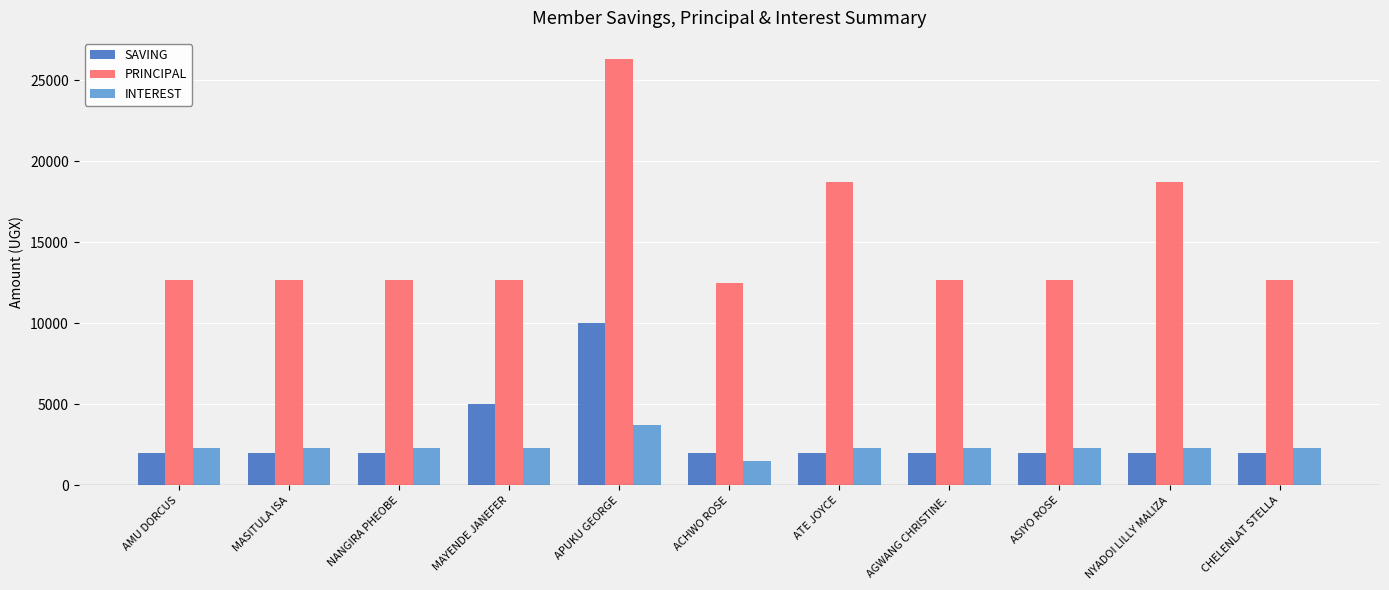

Reading left to right, what are all the values shown in this chart?

SAVING: AMU DORCUS=2000	MASITULA ISA=2000	NANGIRA PHEOBE=2000	MAYENDE JANEFER=5000	APUKU GEORGE=10000	ACHWO ROSE=2000	ATE JOYCE=2000	AGWANG CHRISTINE.=2000	ASIYO ROSE=2000	NYADOI LILLY MALIZA=2000	CHELENLAT STELLA=2000
PRINCIPAL: AMU DORCUS=12700	MASITULA ISA=12700	NANGIRA PHEOBE=12700	MAYENDE JANEFER=12700	APUKU GEORGE=26300	ACHWO ROSE=12500	ATE JOYCE=18700	AGWANG CHRISTINE.=12700	ASIYO ROSE=12700	NYADOI LILLY MALIZA=18700	CHELENLAT STELLA=12700
INTEREST: AMU DORCUS=2300	MASITULA ISA=2300	NANGIRA PHEOBE=2300	MAYENDE JANEFER=2300	APUKU GEORGE=3700	ACHWO ROSE=1500	ATE JOYCE=2300	AGWANG CHRISTINE.=2300	ASIYO ROSE=2300	NYADOI LILLY MALIZA=2300	CHELENLAT STELLA=2300